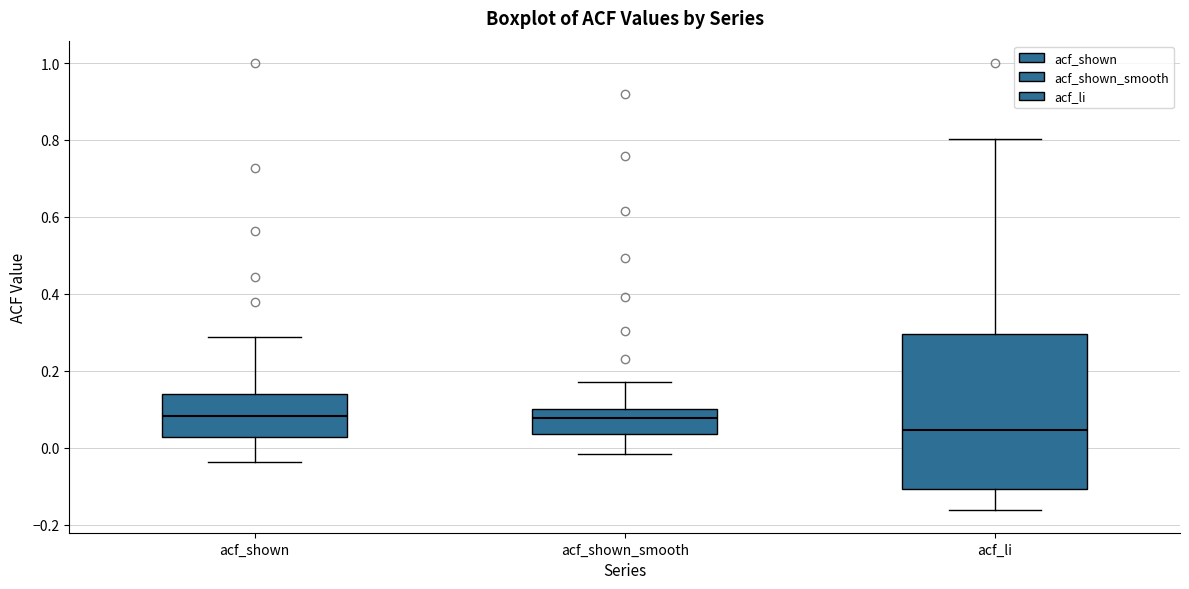

Reading left to right, read every box against the y-axis: the position of its median line, the range the box covers, and the ends of its whiskers. The values are not printed on the chart, so give them approximately, as read against the axis.

acf_shown: median 0.08, box 0.02 to 0.14, whiskers -0.04 to 0.28
acf_shown_smooth: median 0.08, box 0.04 to 0.10, whiskers -0.02 to 0.18
acf_li: median 0.04, box -0.10 to 0.30, whiskers -0.16 to 0.80